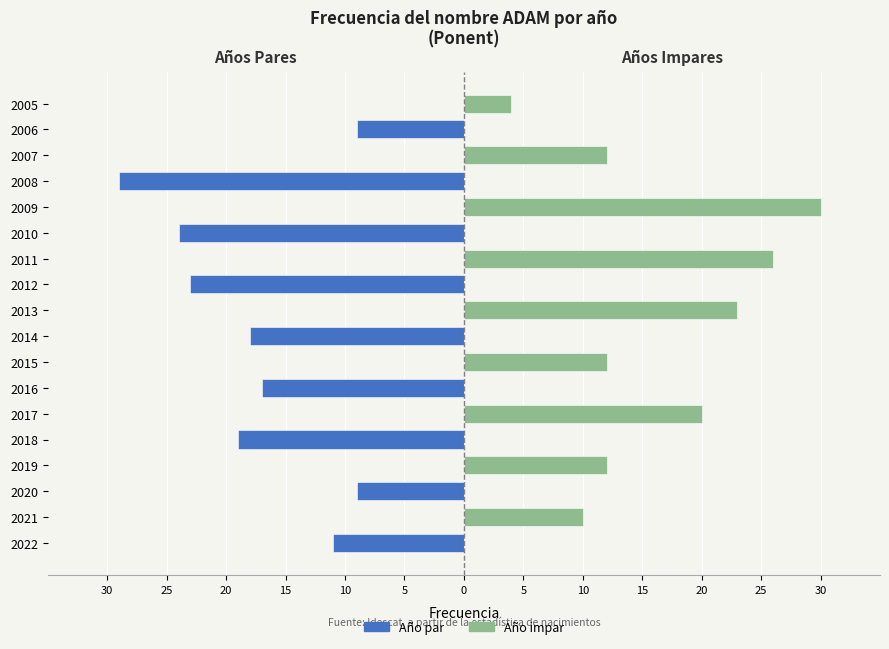

What is the difference between the second highest and second lowest values in the Año par series?

24